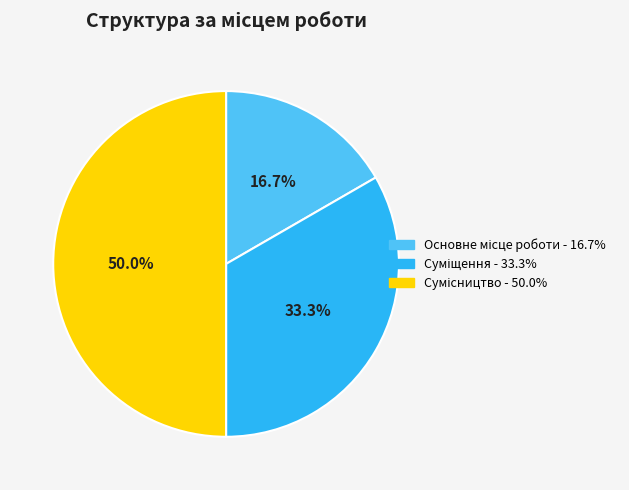

Count the number of slices in the pie.

3